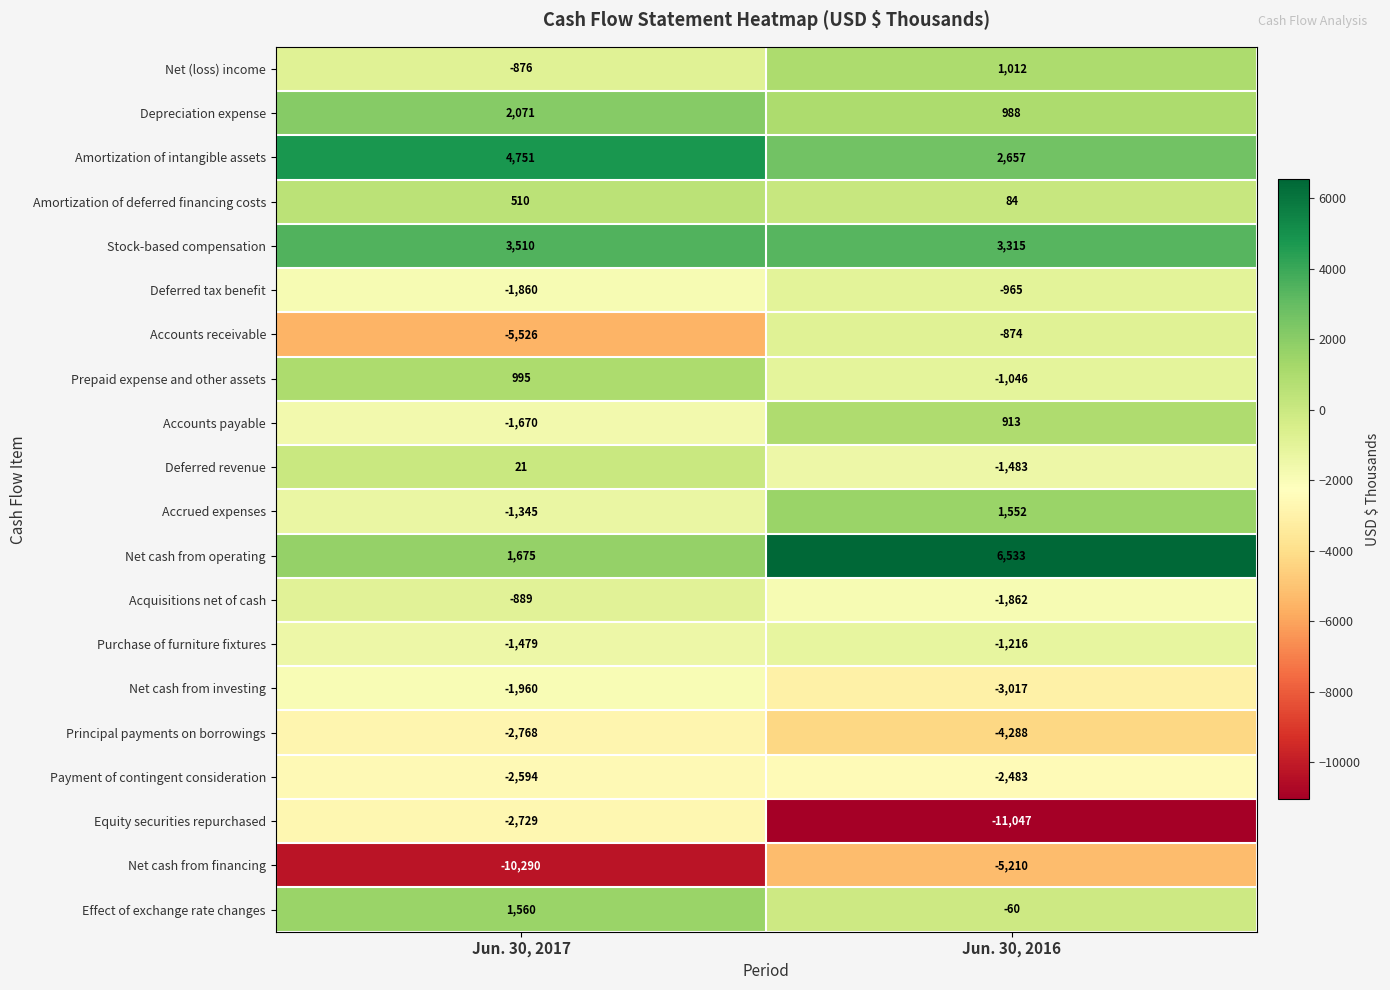

What is the difference between the Amortization of deferred financing costs values at Jun. 30, 2016 and Jun. 30, 2017?

426